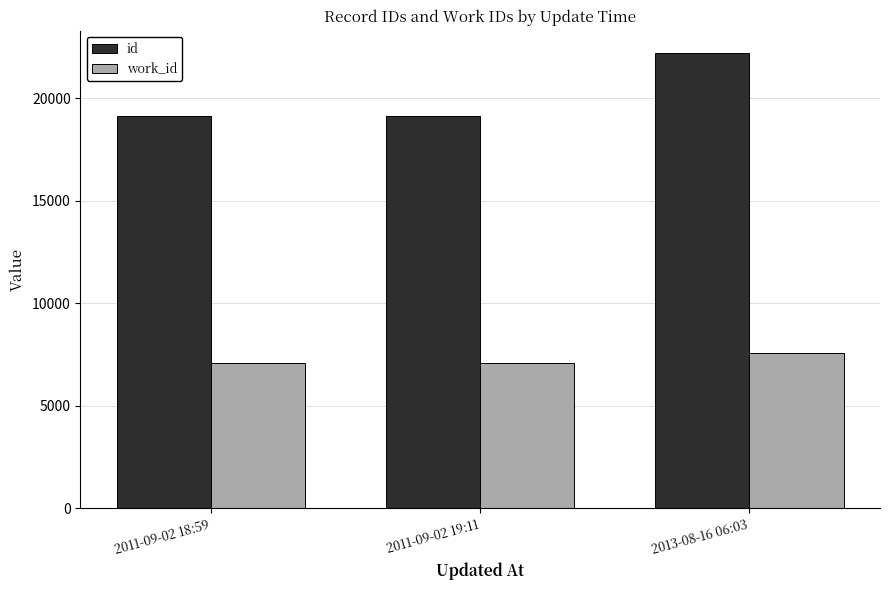

What is the greatest value displayed?

22189